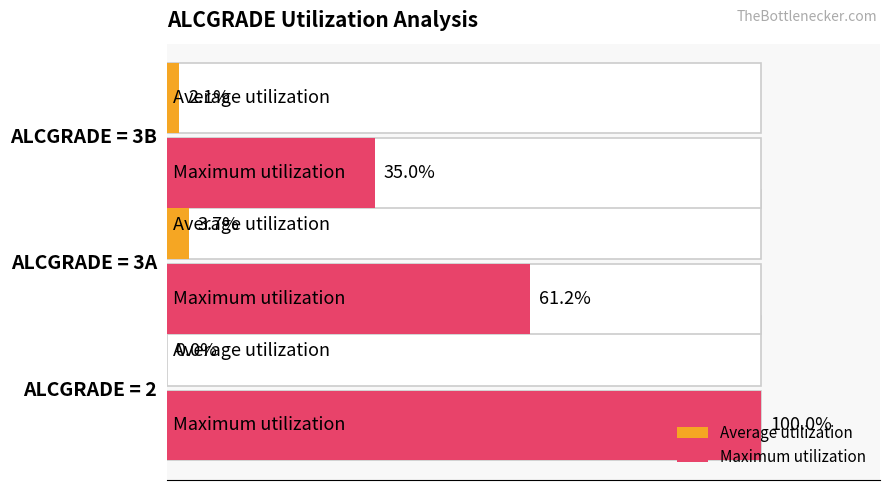

Which series has the largest range (max minus min)?

Maximum utilization